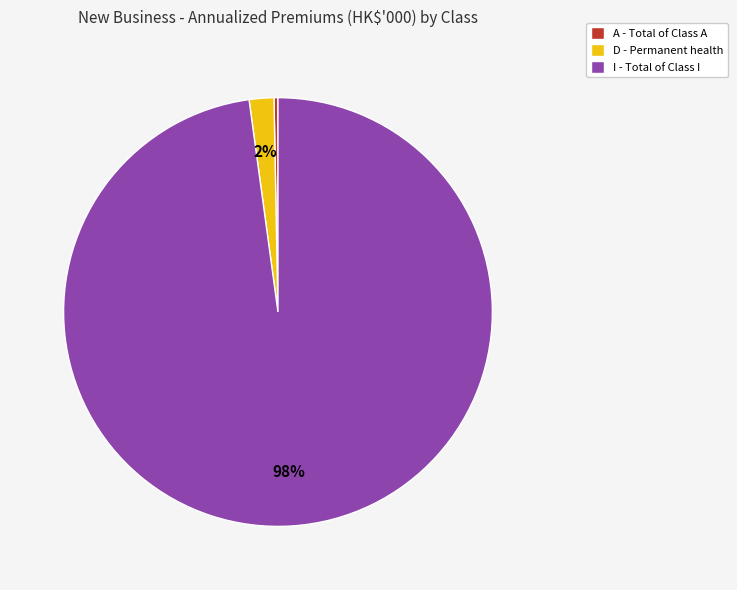

Count the number of slices in the pie.

3